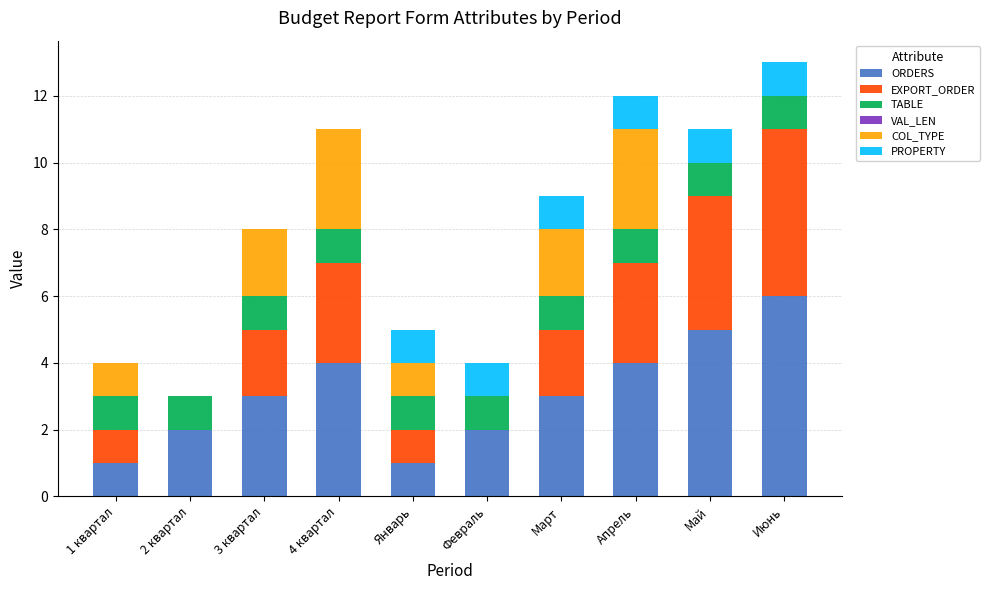

Does the chart contain stacked bars?

Yes